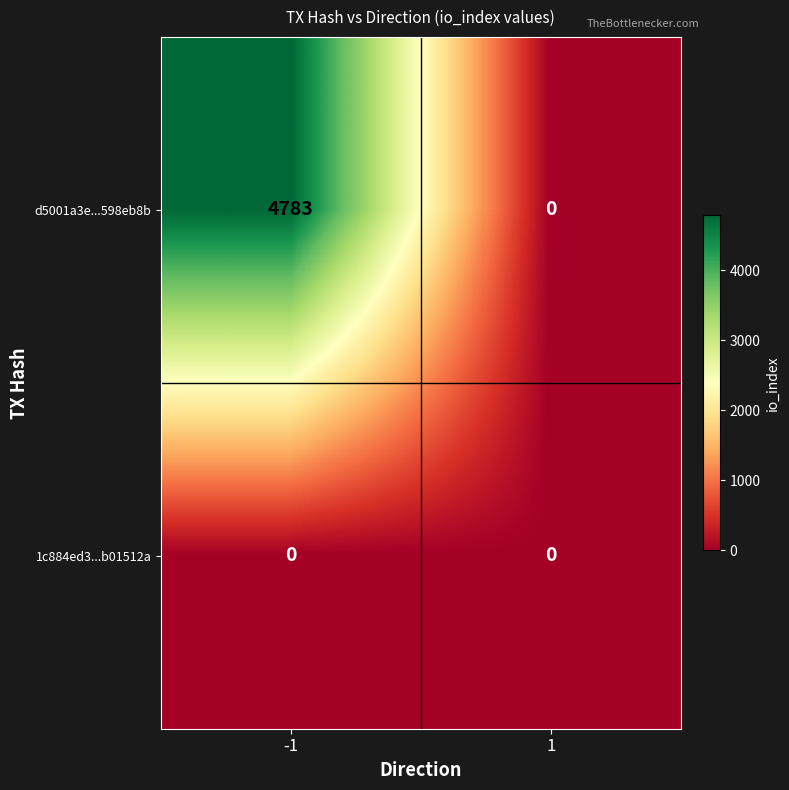

Between -1 and 1, which series saw the biggest shift?

d5001a3e...598eb8b